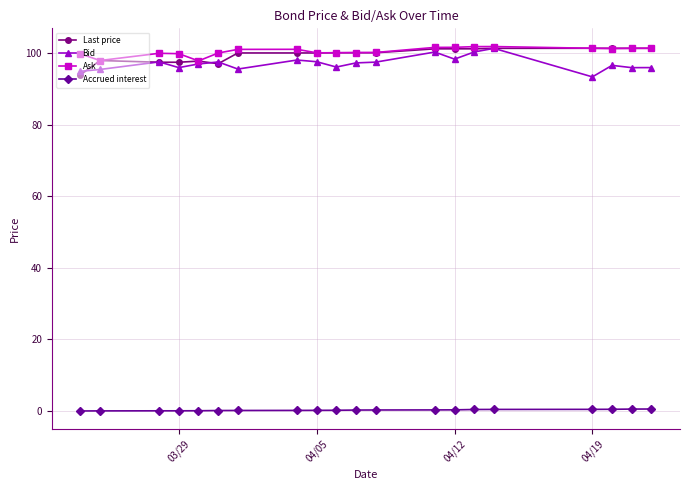

True or false: Accrued interest and Bid cross at least once.

False